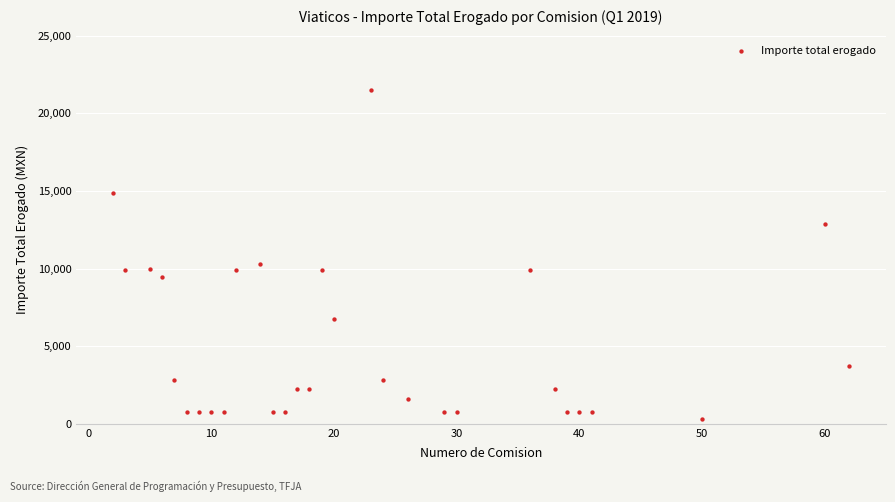

What Y value in the scatter plot is closest to 10902?

10296.0